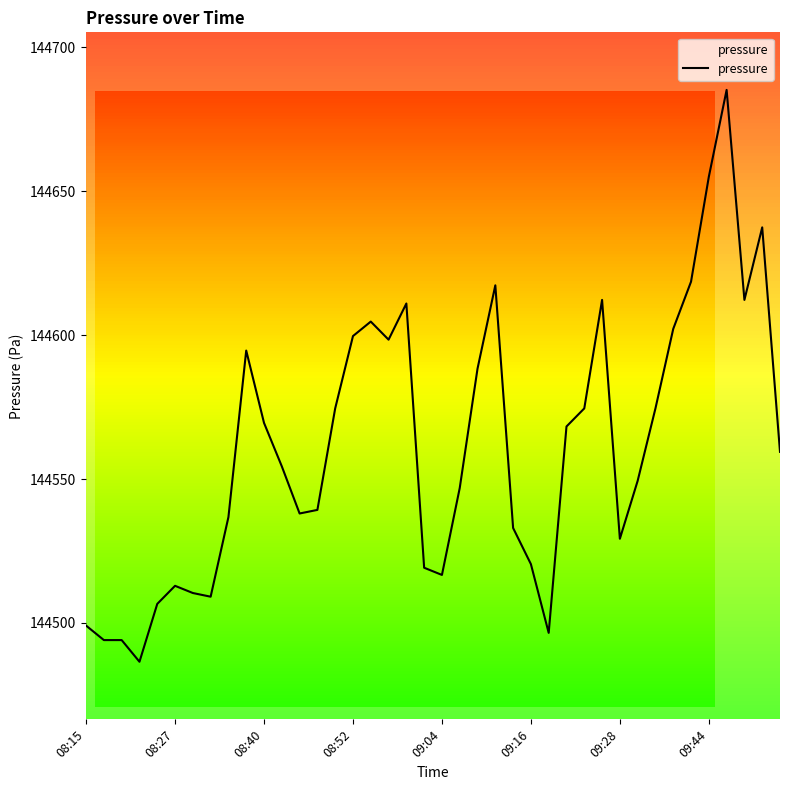

What is the smallest value displayed?

144486.5